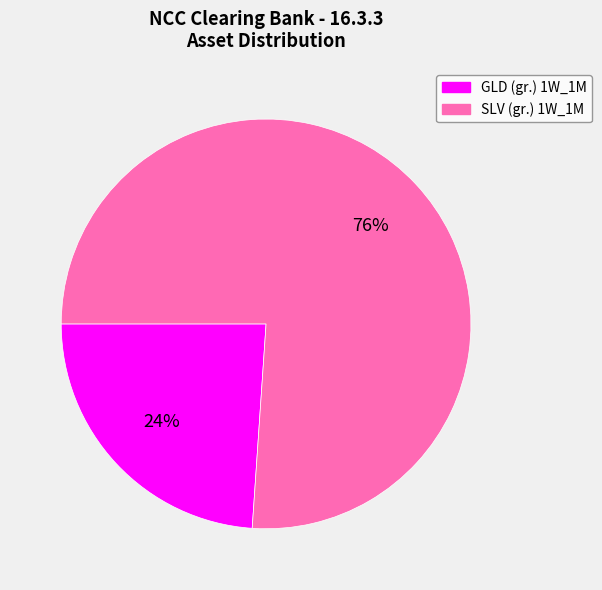

True or false: SLV (gr.) 1W_1M accounts for 89% of the total.

False